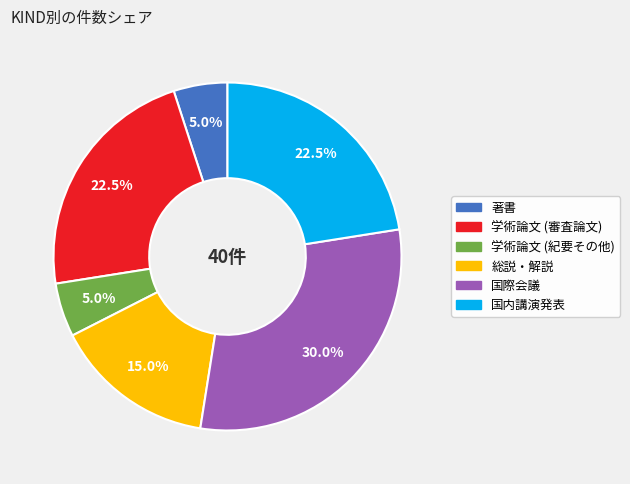

Between 学術論文 (紀要その他) and 学術論文 (審査論文), which is larger?

学術論文 (審査論文)